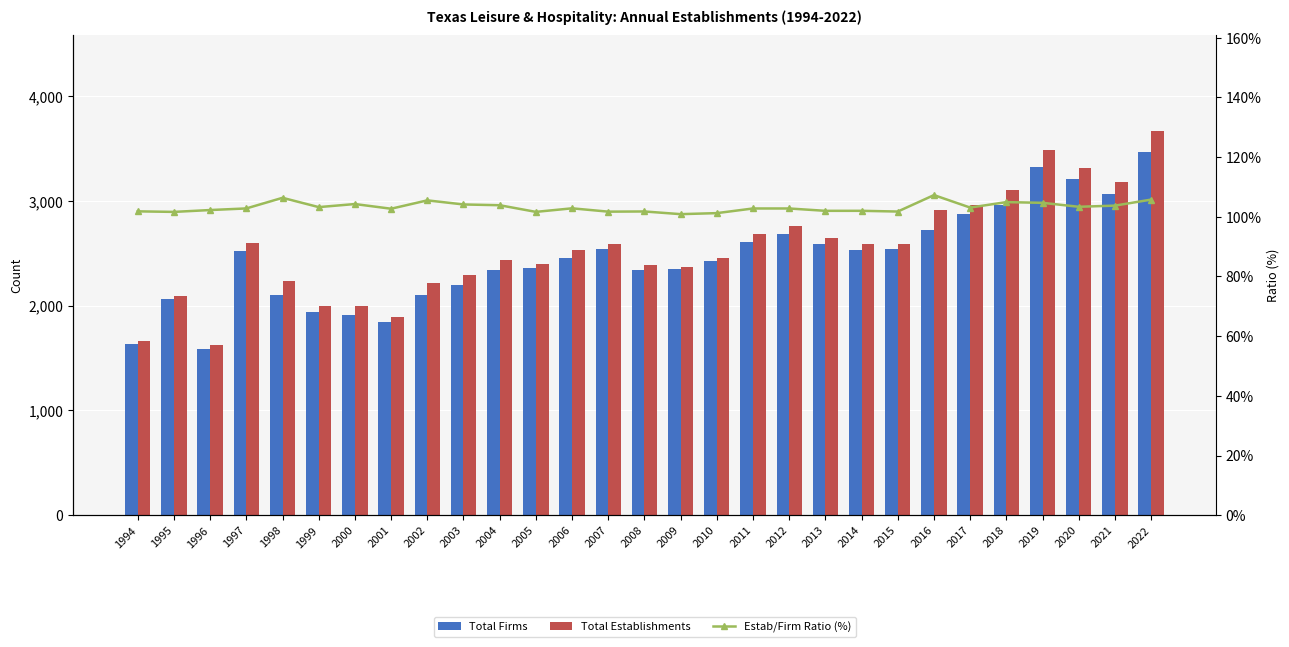

Which category has the lowest value across all series?

2009